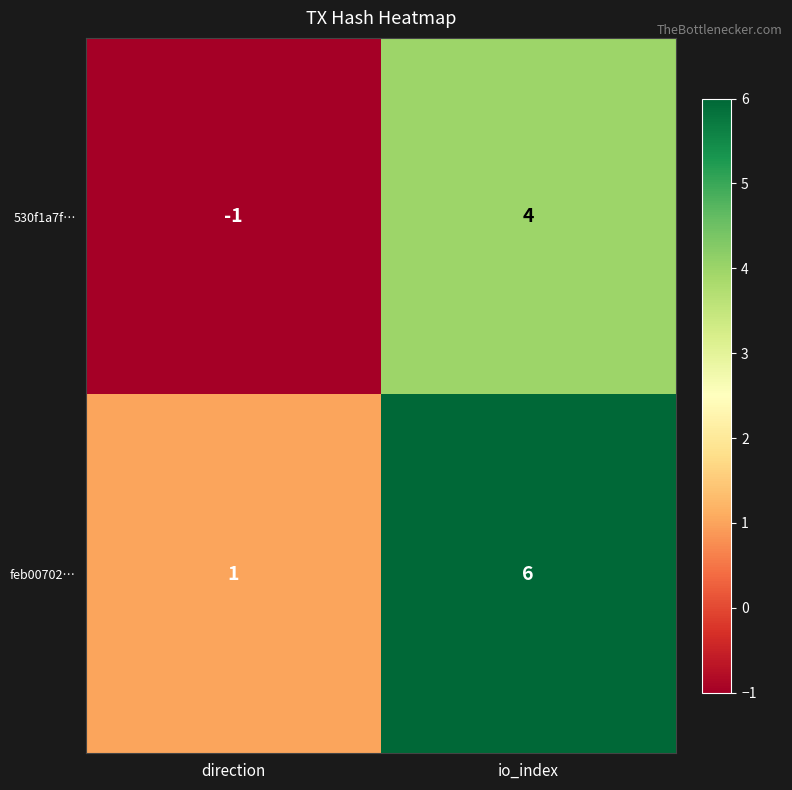

What is the difference between the maximum and minimum values in the feb00702… series?

5